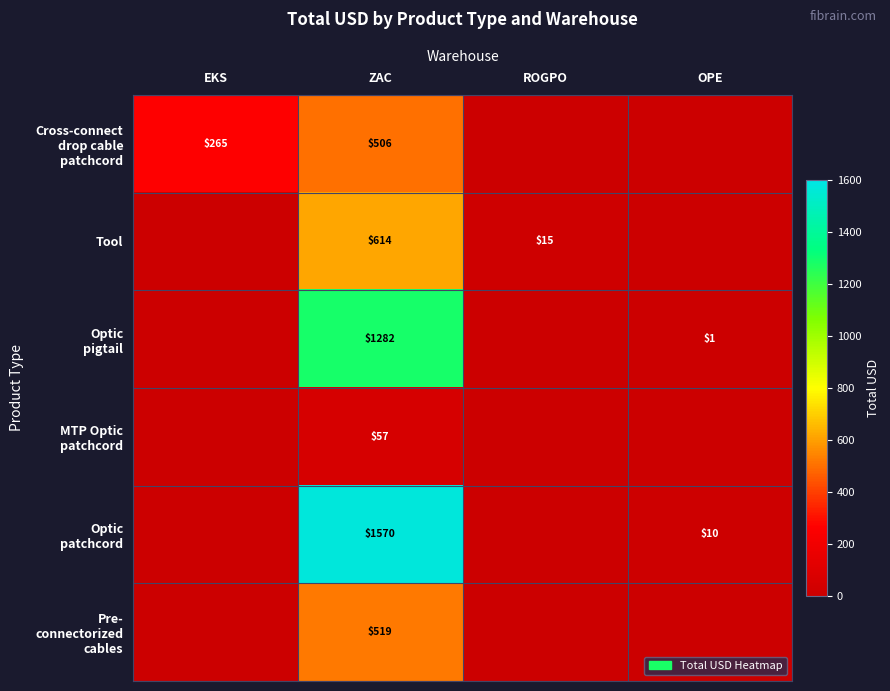

True or false: Tool has a value of 23 at ROGPO.

False